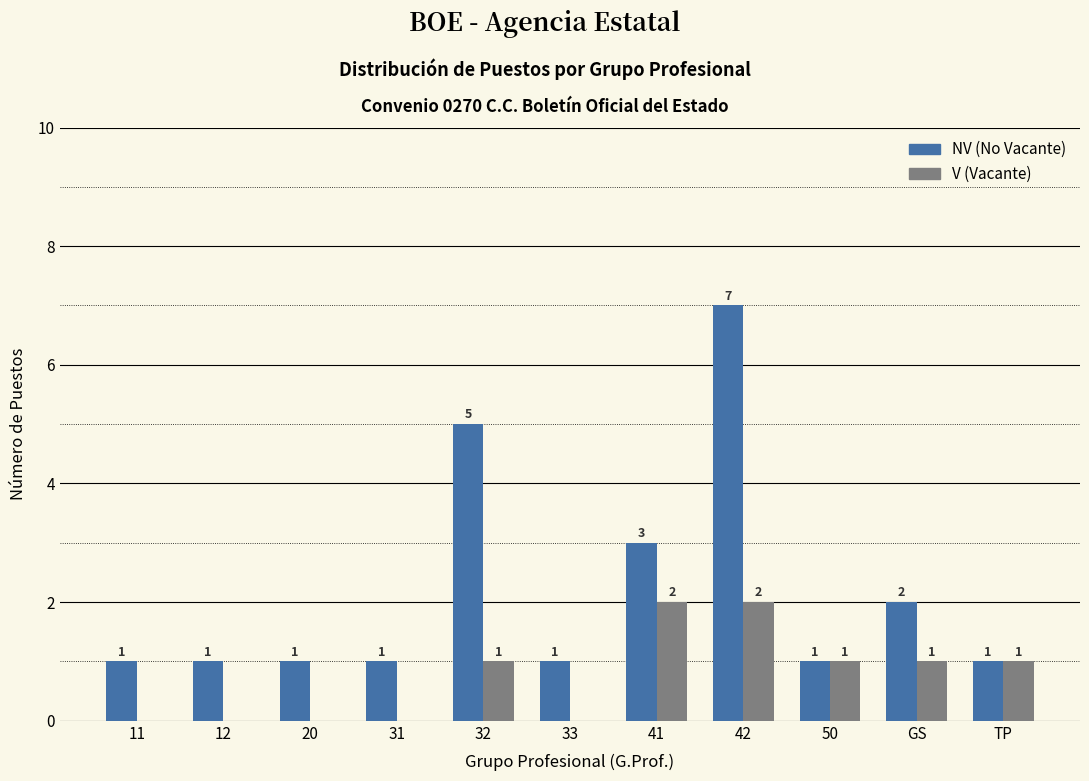

What is the maximum value shown in the chart?

7